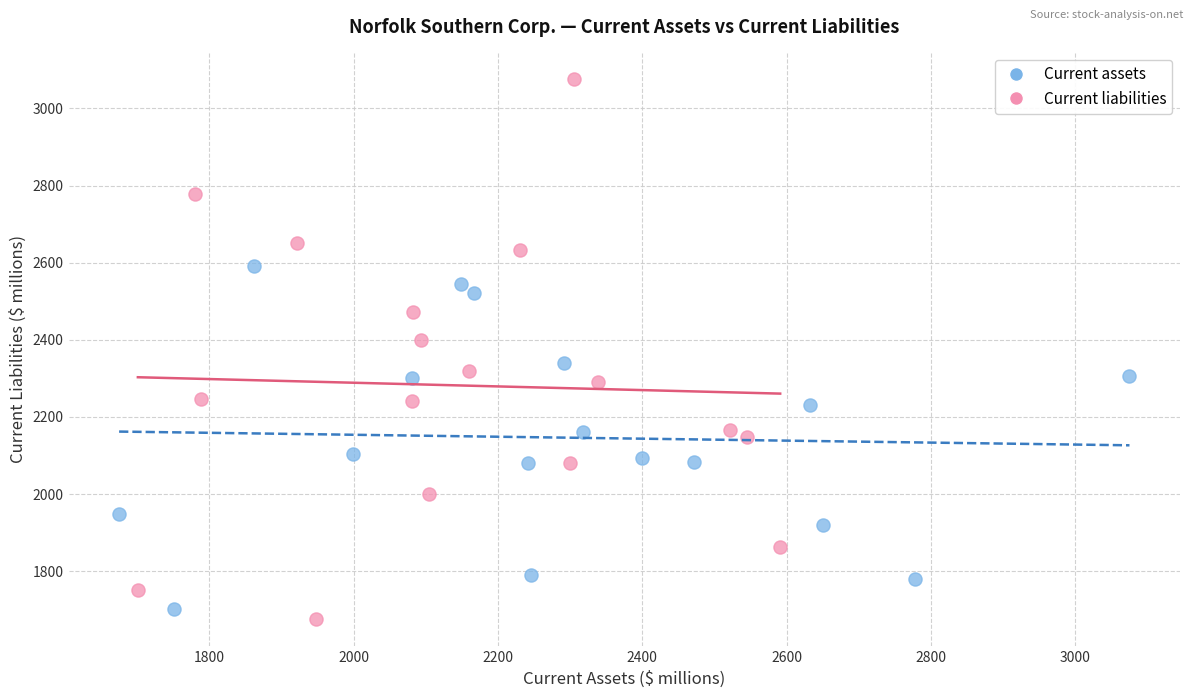

What are all the series names shown in the legend?

Current assets, Current liabilities